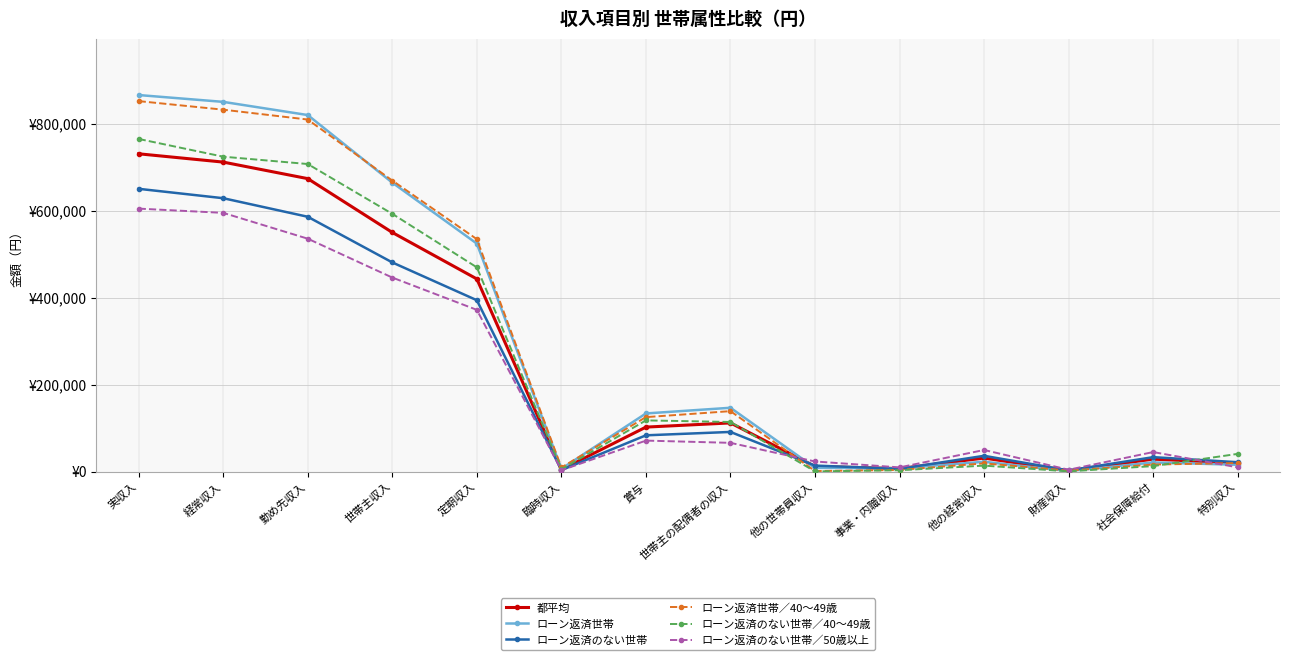

Which label corresponds to the largest value in the chart?

実収入